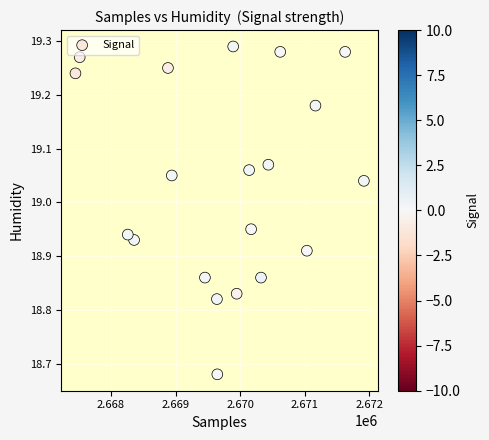

What is the range of X values (max minus min)?

4471.0